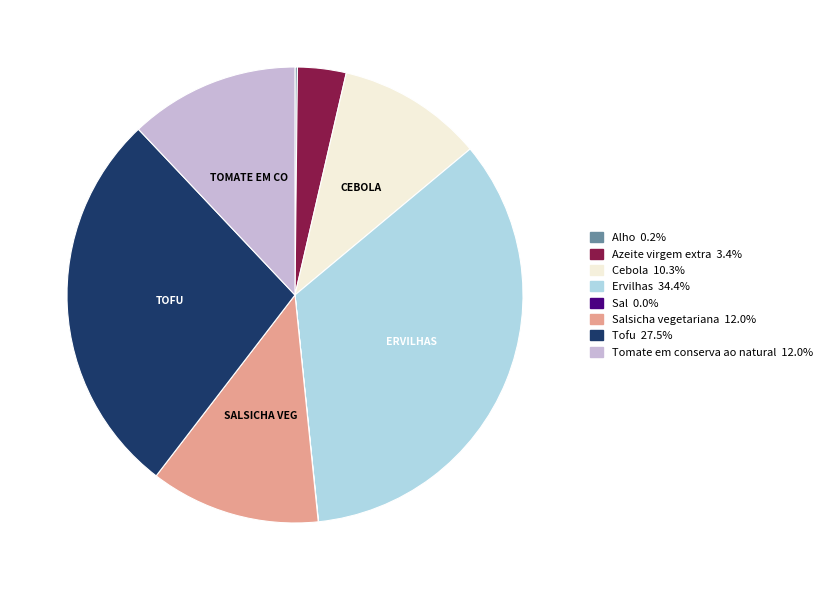

Is there any slice that represents more than half of the pie?

No